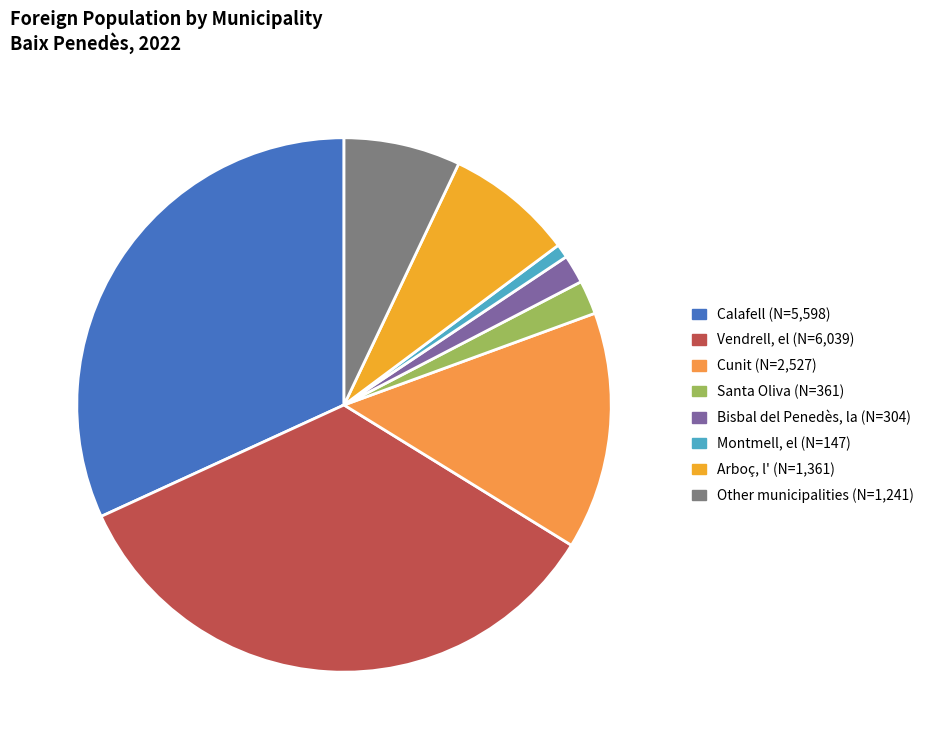

Is it true that Other municipalities is 7% of the pie?

True